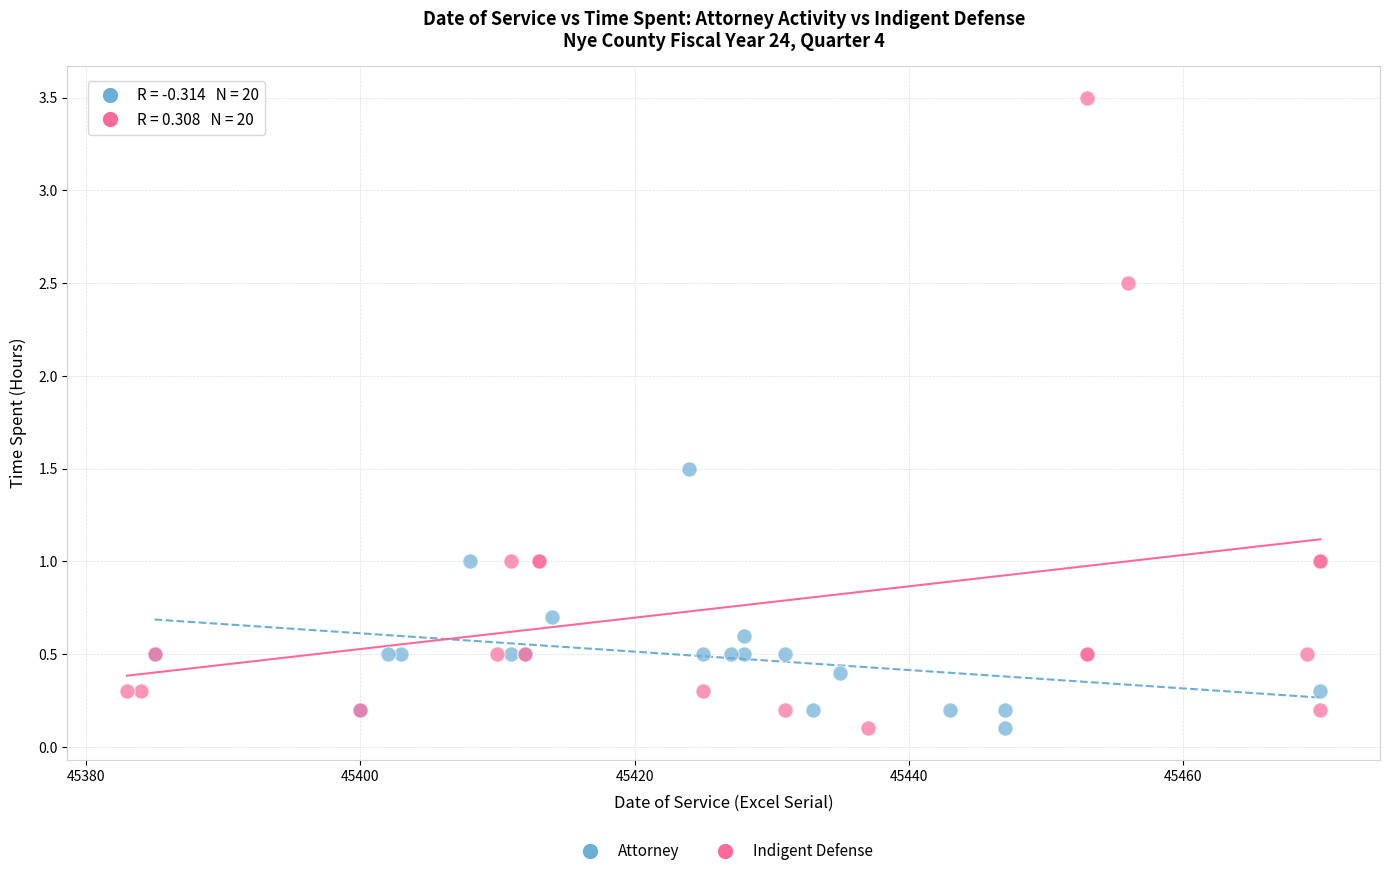

Which series reaches the maximum Y coordinate?

Indigent Defense